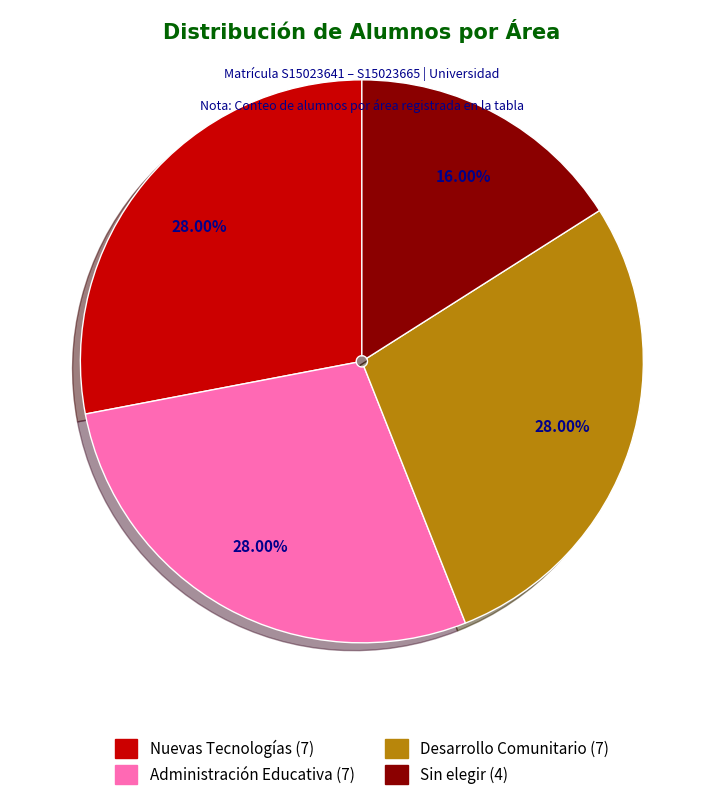

The Administración Educativa slice represents 41% of the pie. True or false?

False